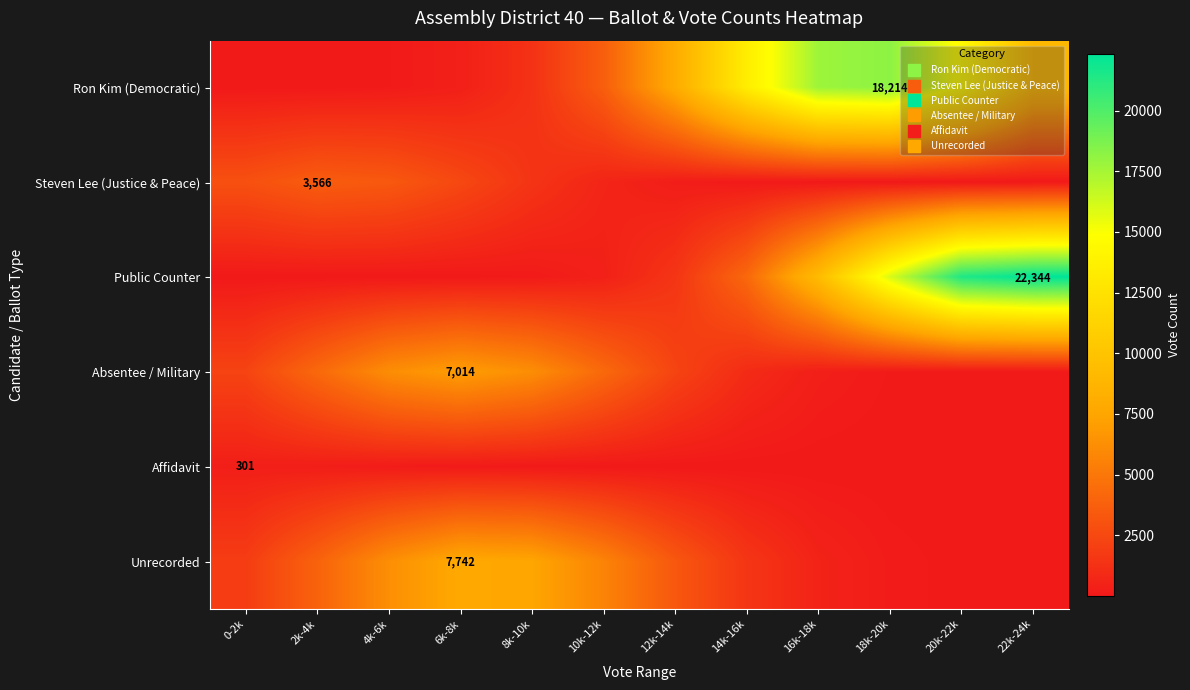

List the series in order of their peak value, highest first.

Public Counter, Ron Kim (Democratic), Unrecorded, Absentee / Military, Steven Lee (Justice & Peace), Affidavit